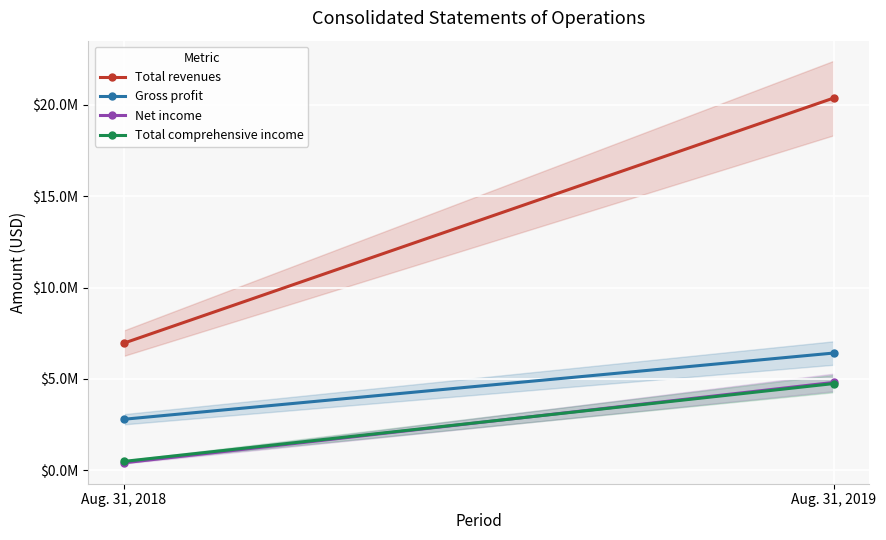

List the labels in order of Gross profit value, smallest first.

Aug. 31, 2018, Aug. 31, 2019